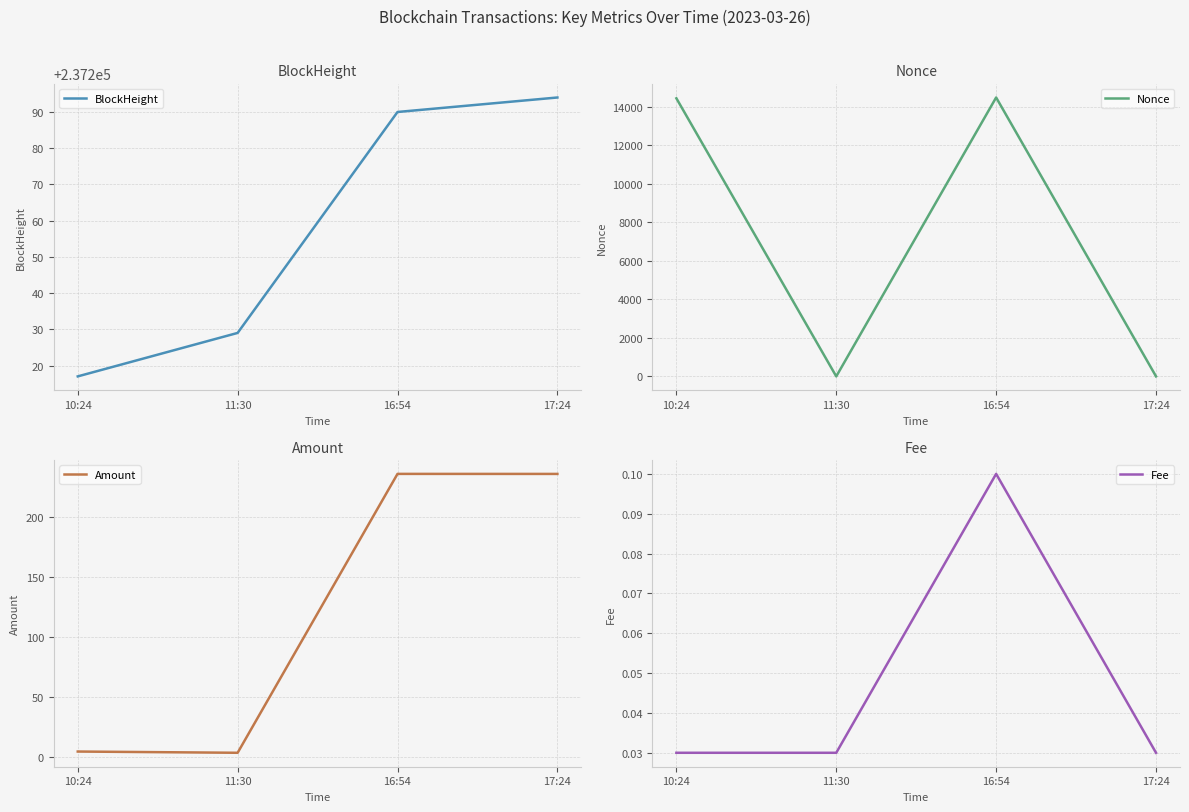

Between 17:24 and 11:30, which is larger?

17:24